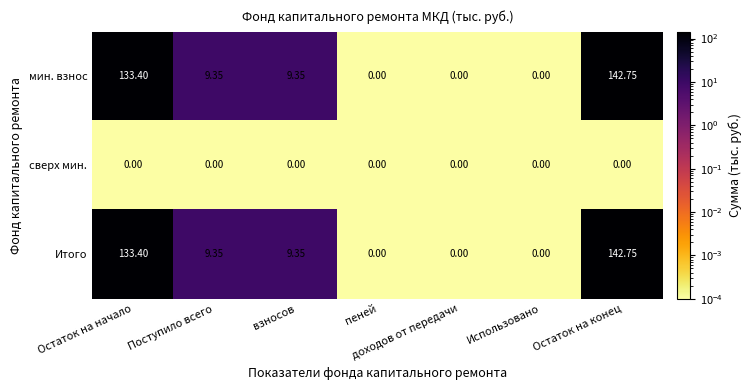

At how many categories does at least one series exceed 22?

2